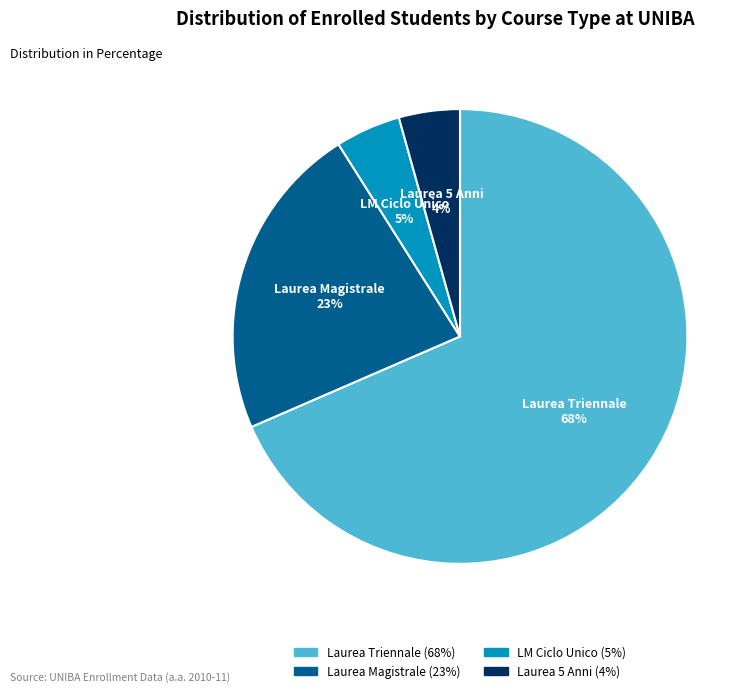

The Laurea Triennale slice represents 68% of the pie. True or false?

True